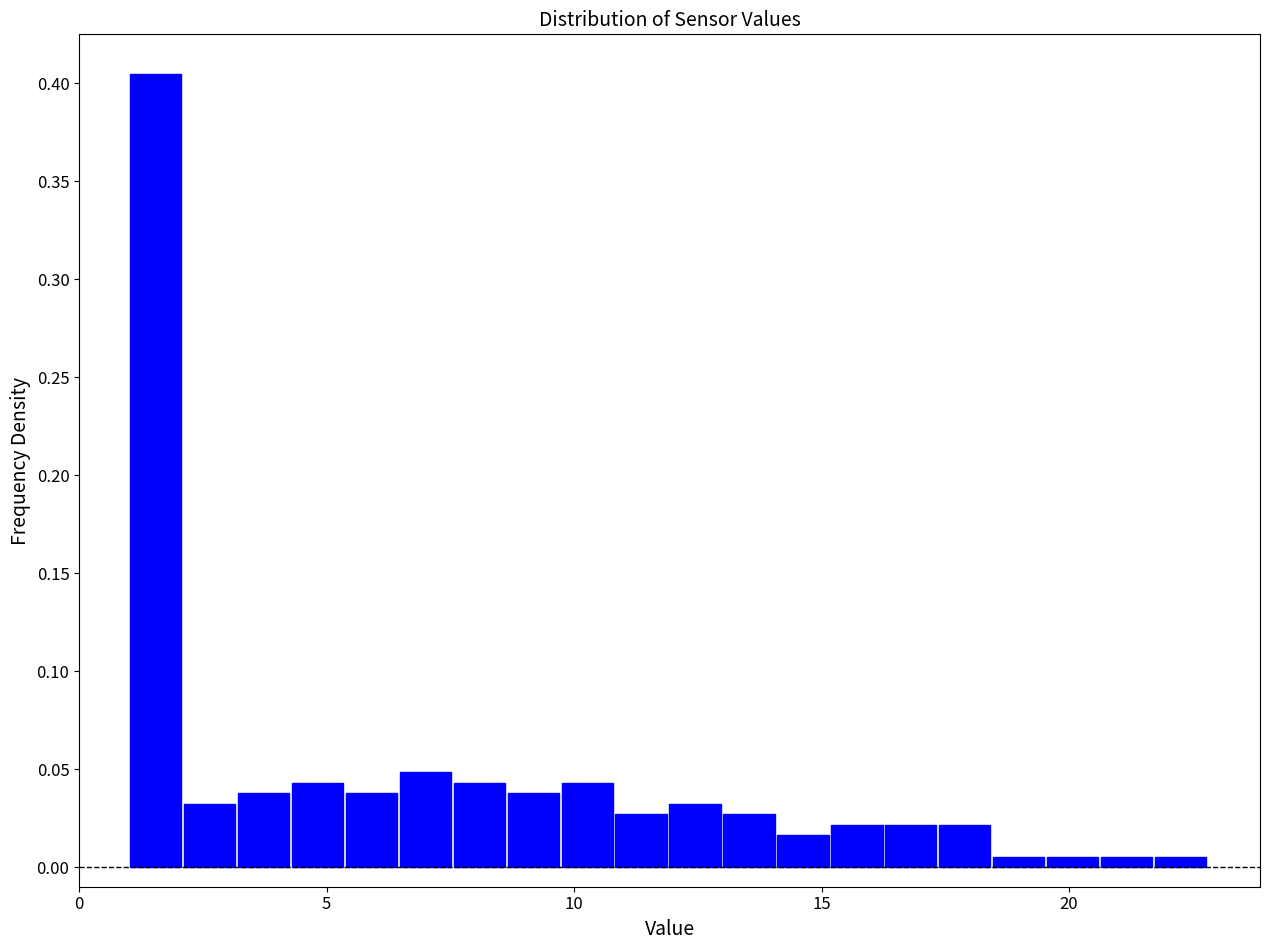

Read against the x-axis, roughly where is the centre of the tallest bar?

1.5